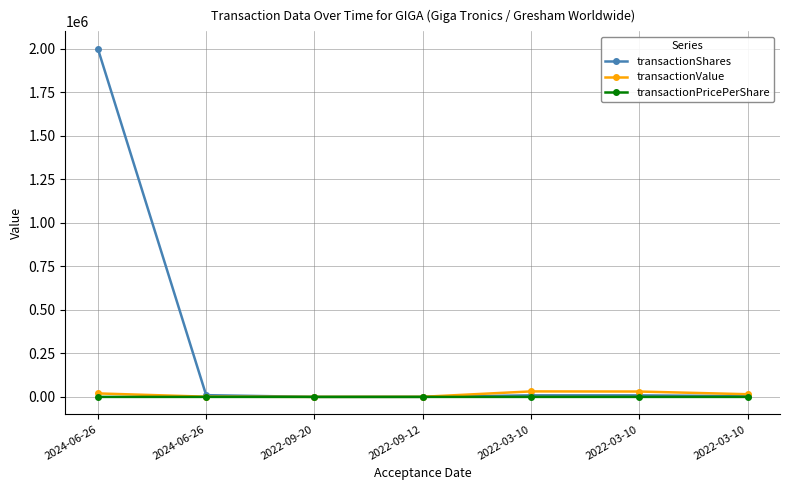

Does the chart have visible grid lines?

Yes